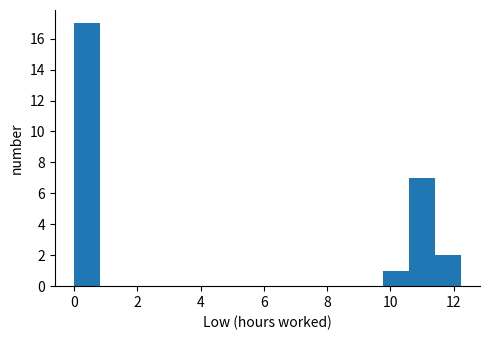

Over which range of the x-axis is the bar tallest?

0.0 to 0.8